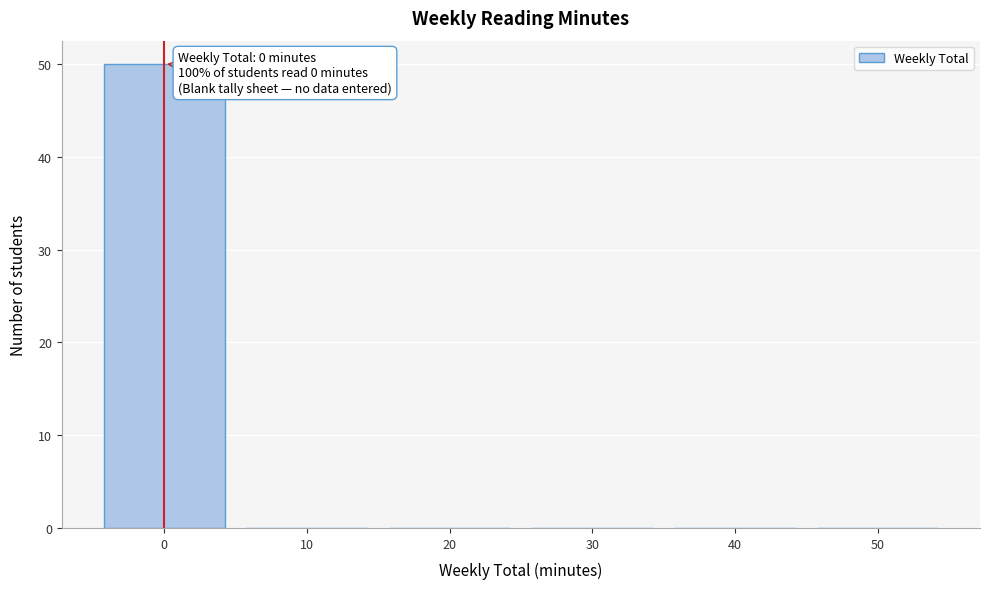

Over which range of the x-axis is the bar tallest?

-5 to 5